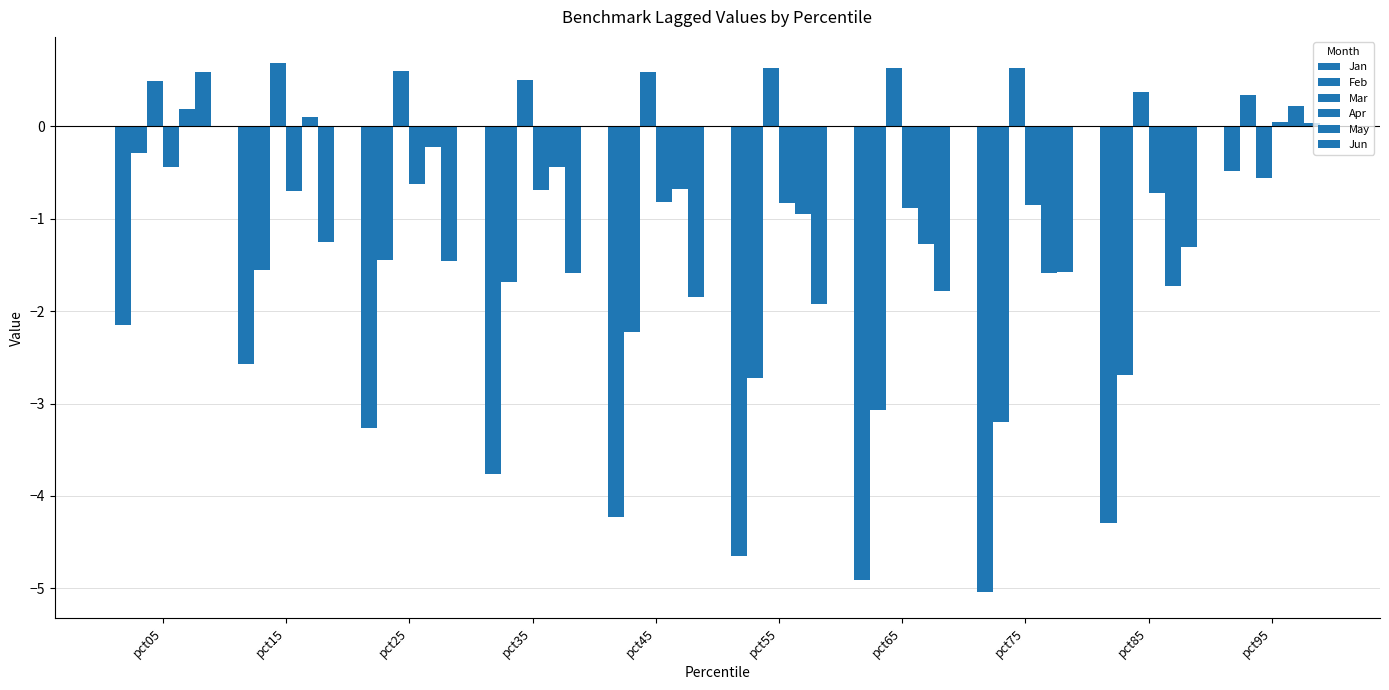

How many groups of bars are there?

10